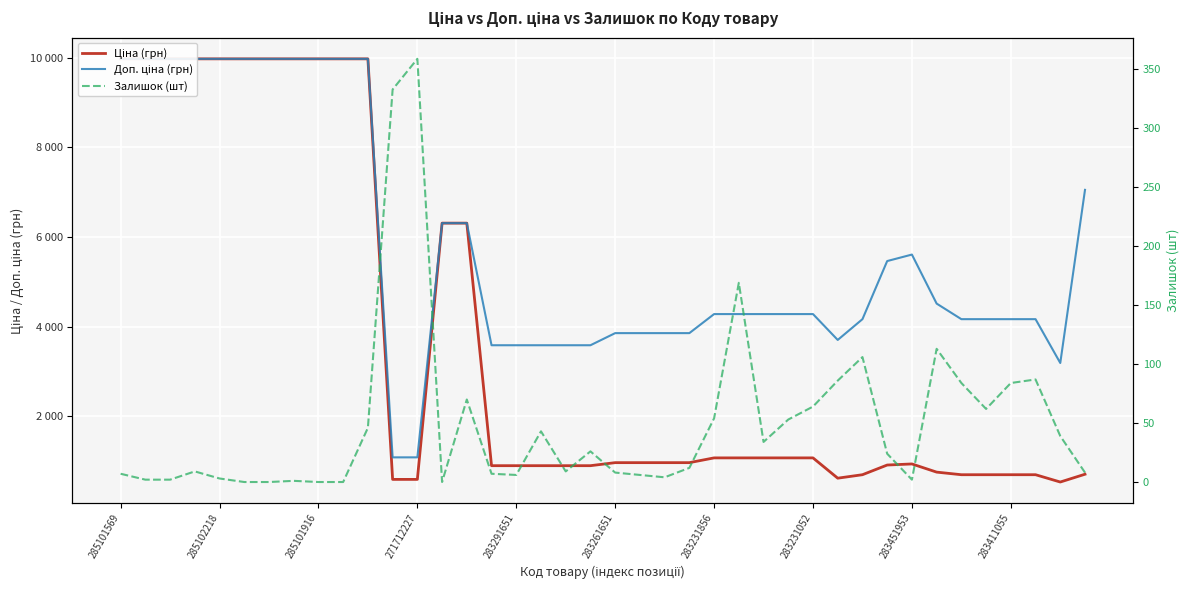

What is the difference between the highest and lowest values at 283451953?

5605.2